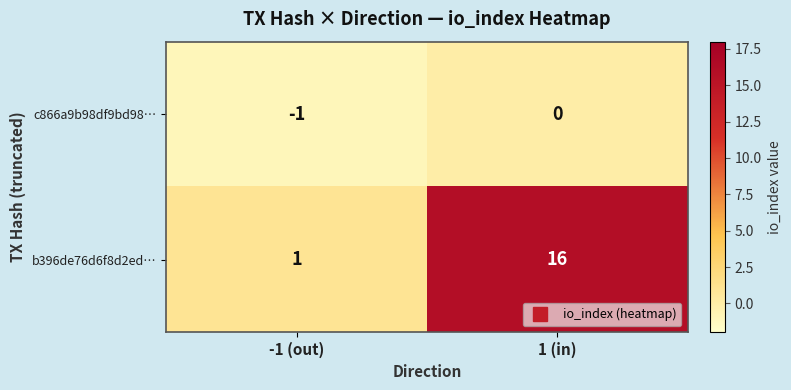

Which series has the largest total across all categories?

b396de76d6f8d2ed…